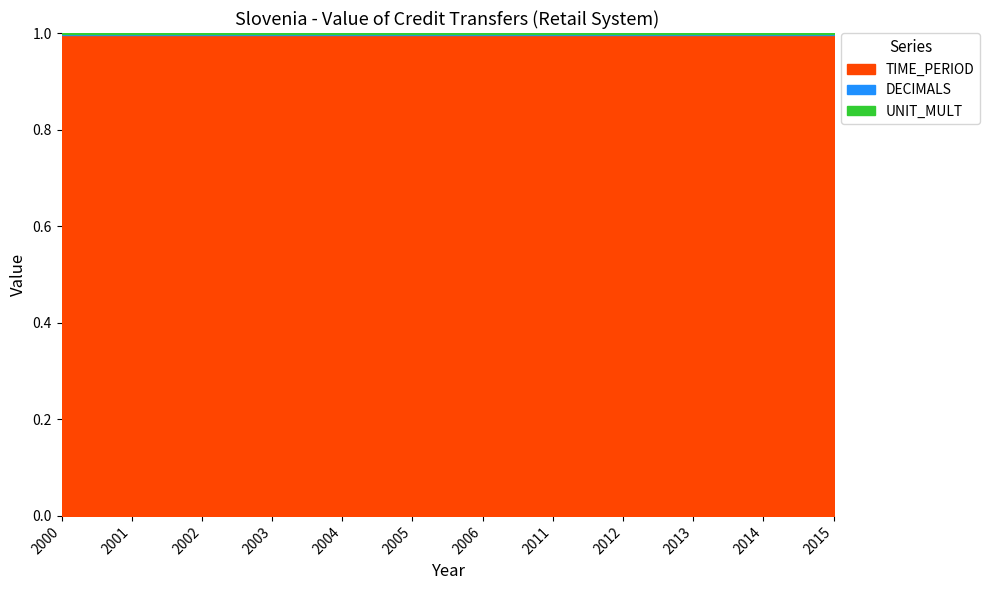

Reading right to left, what are all the values shown in this chart?

TIME_PERIOD: 2015	2014	2013	2012	2011	2006	2005	2004	2003	2002	2001	2000
DECIMALS: 3	3	3	3	3	3	3	3	3	3	3	3
UNIT_MULT: 6	6	6	6	6	6	6	6	6	6	6	6